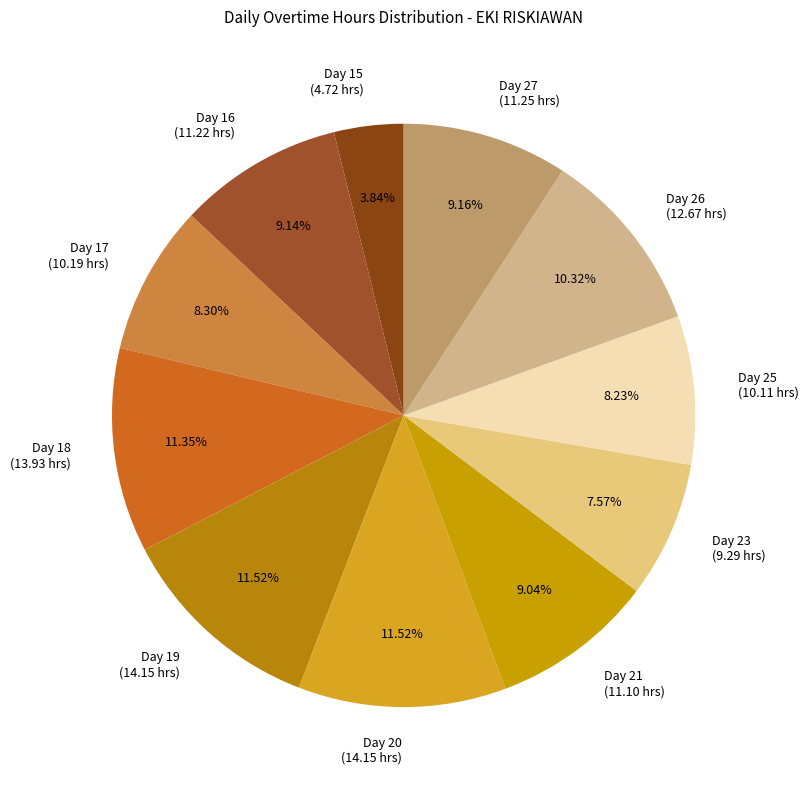

To the nearest percent, what is the combined percentage of Day 26 and Day 23?

18%